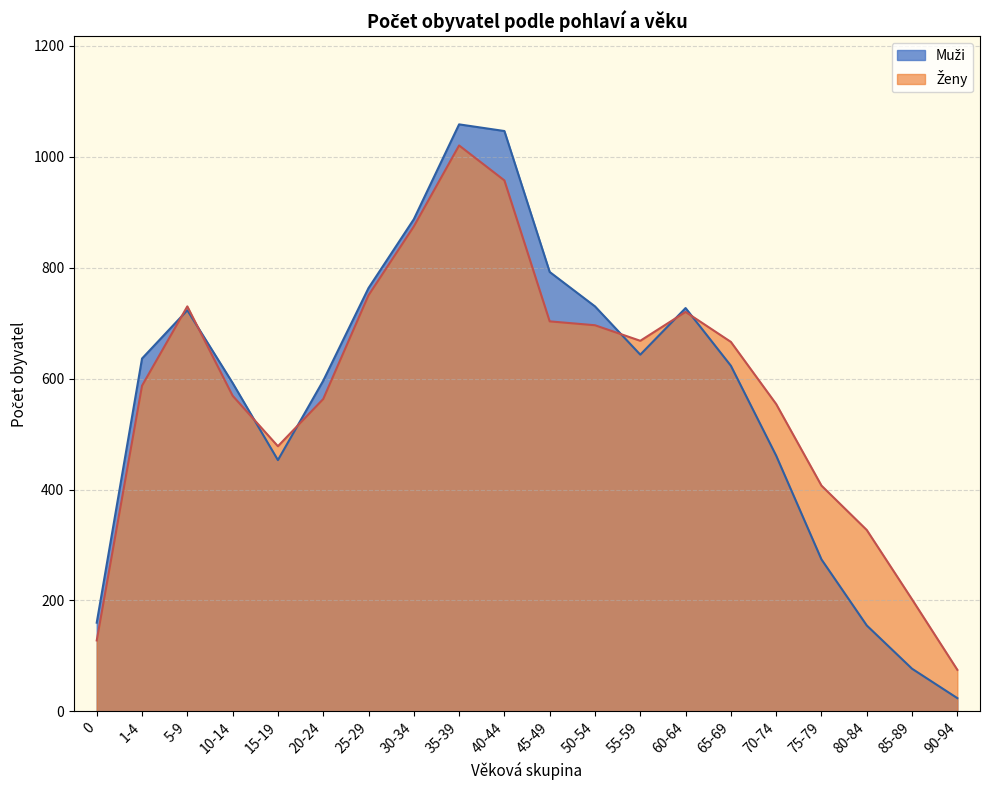

How many intersections are there between Ženy and Muži?

7